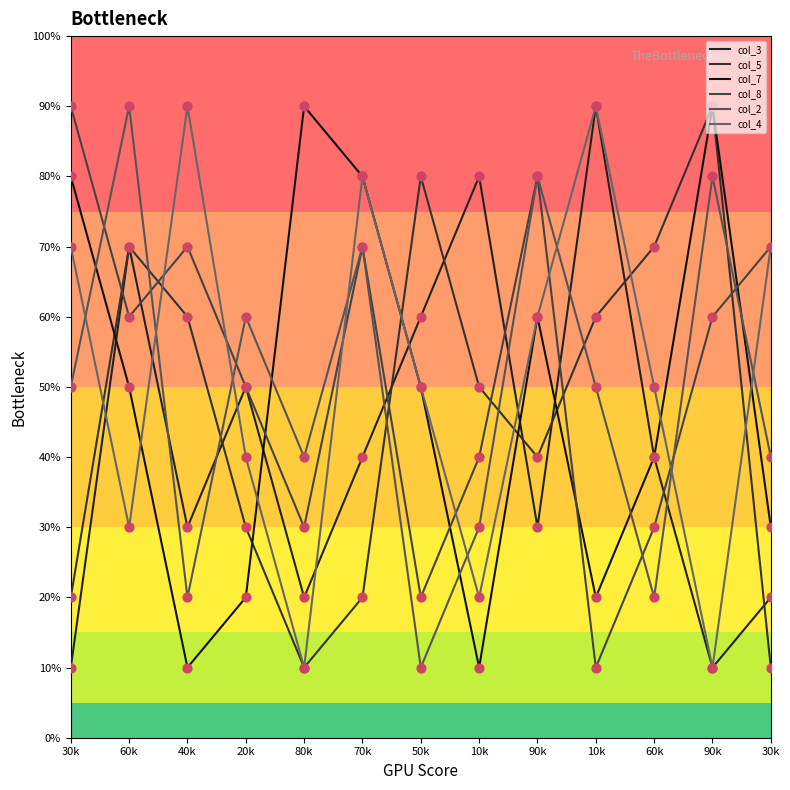

What are all the series names shown in the legend?

col_3, col_5, col_7, col_8, col_2, col_4